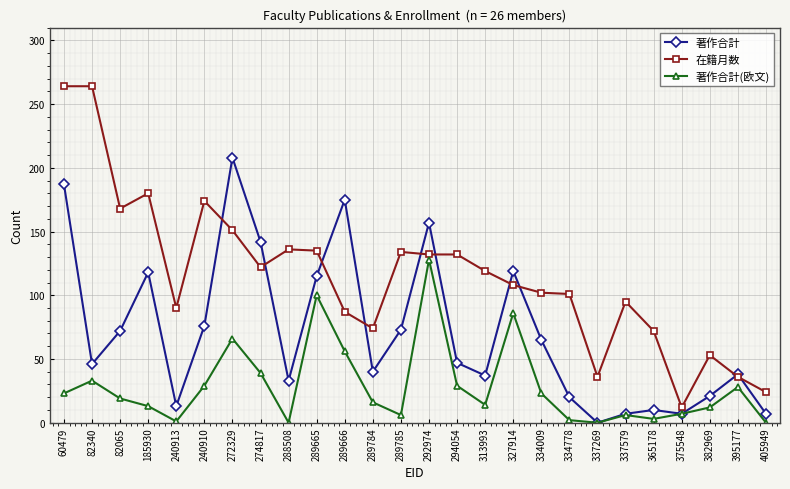

What position from the right is 289785?

14